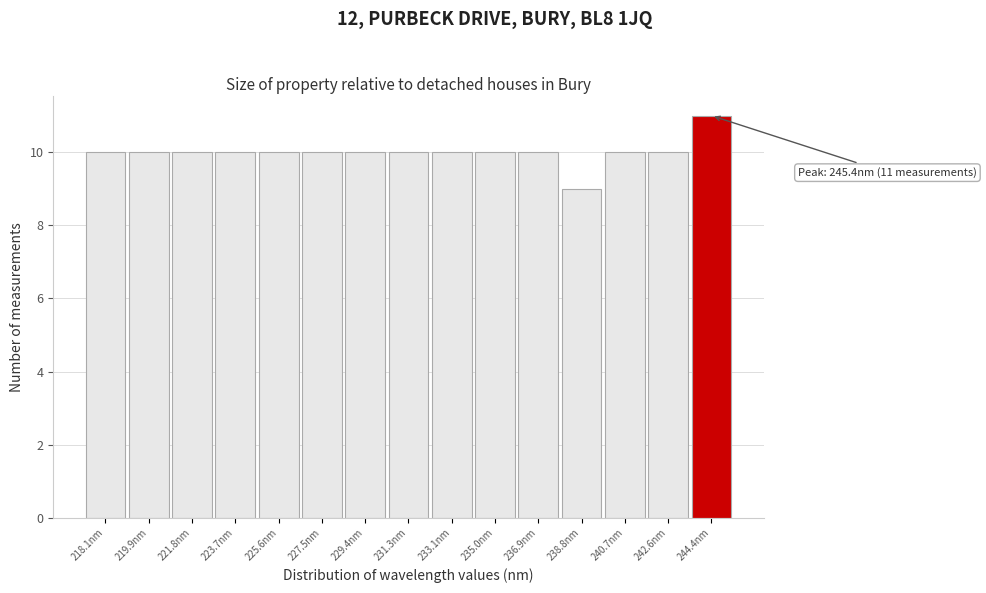

Reading left to right, what are all the values shown in this chart?

218.1nm=10	219.9nm=10	221.8nm=10	223.7nm=10	225.6nm=10	227.5nm=10	229.4nm=10	231.3nm=10	233.1nm=10	235.0nm=10	236.9nm=10	238.8nm=9	240.7nm=10	242.6nm=10	244.4nm=11